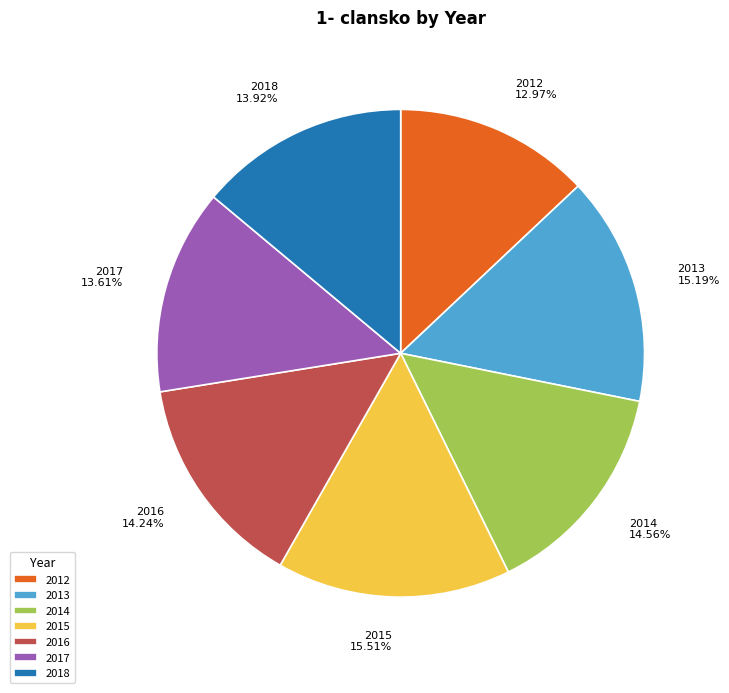

True or false: 2014 accounts for 23% of the total.

False